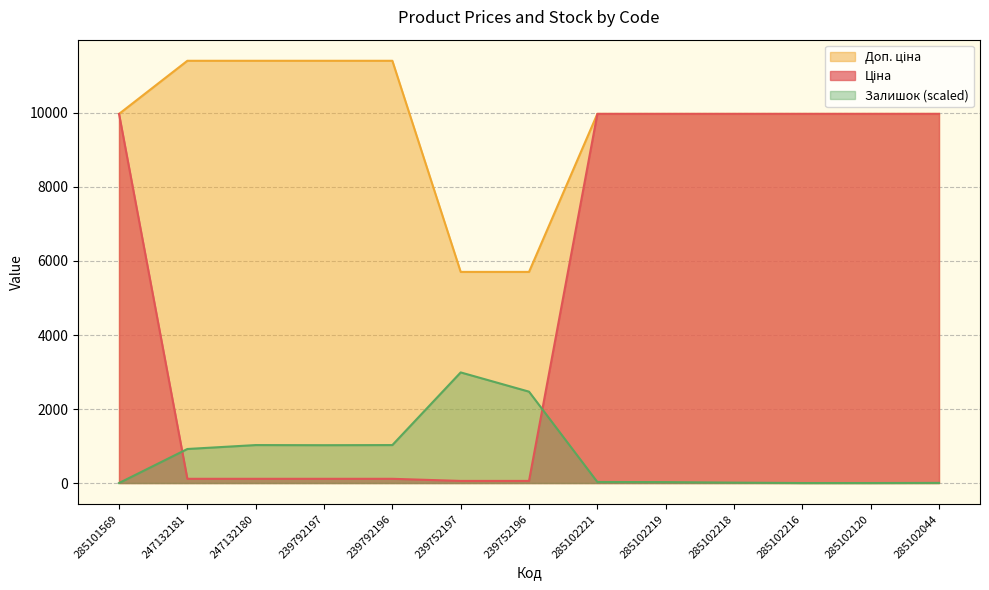

Rank the series by their maximum value, from lowest to highest.

Залишок, Ціна, Доп. ціна